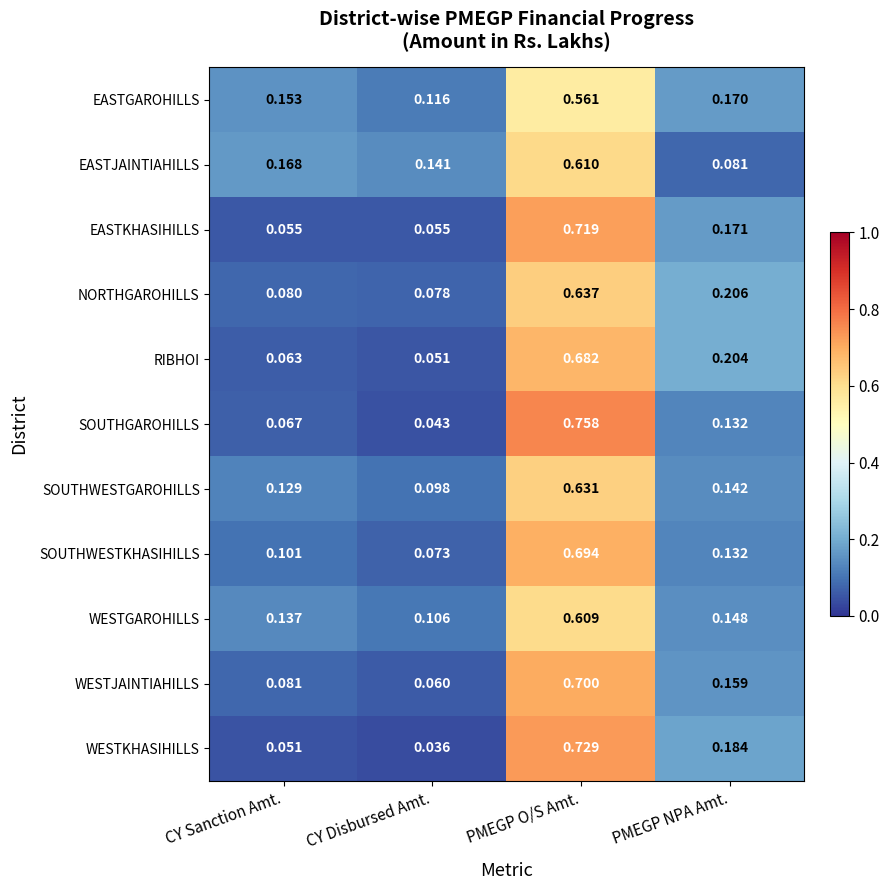

Which series has the largest total across all categories?

NORTHGAROHILLS